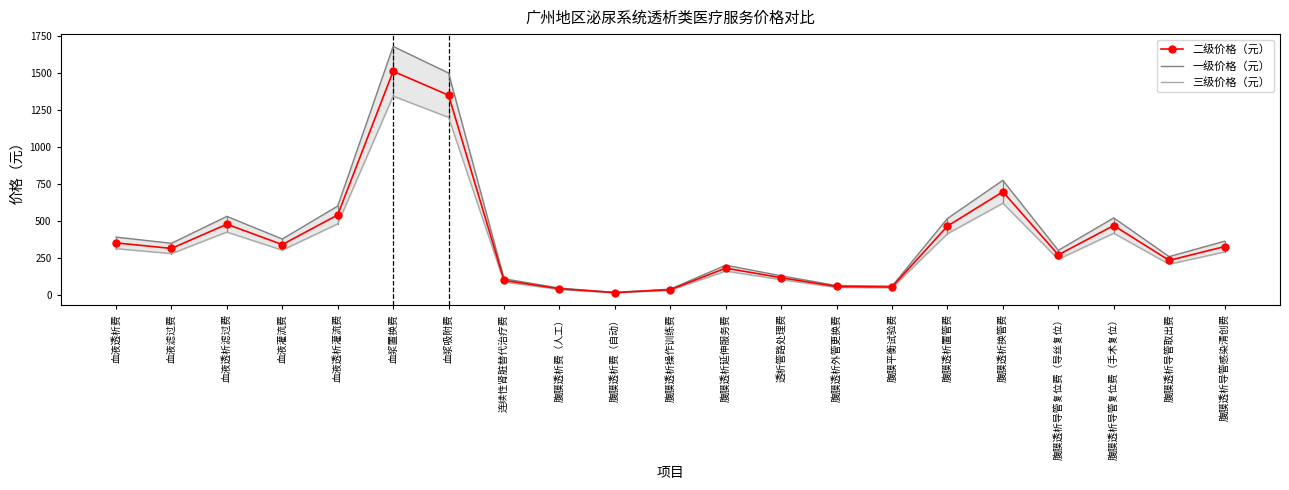

The 三级价格（元） series shows 480.0 at 血液透析灌流费. True or false?

True